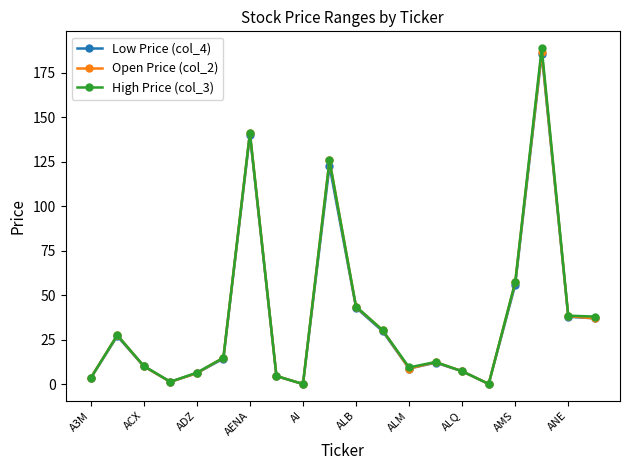

What is the value of the Open Price (col_2) point at the 2nd from the left?

27.6